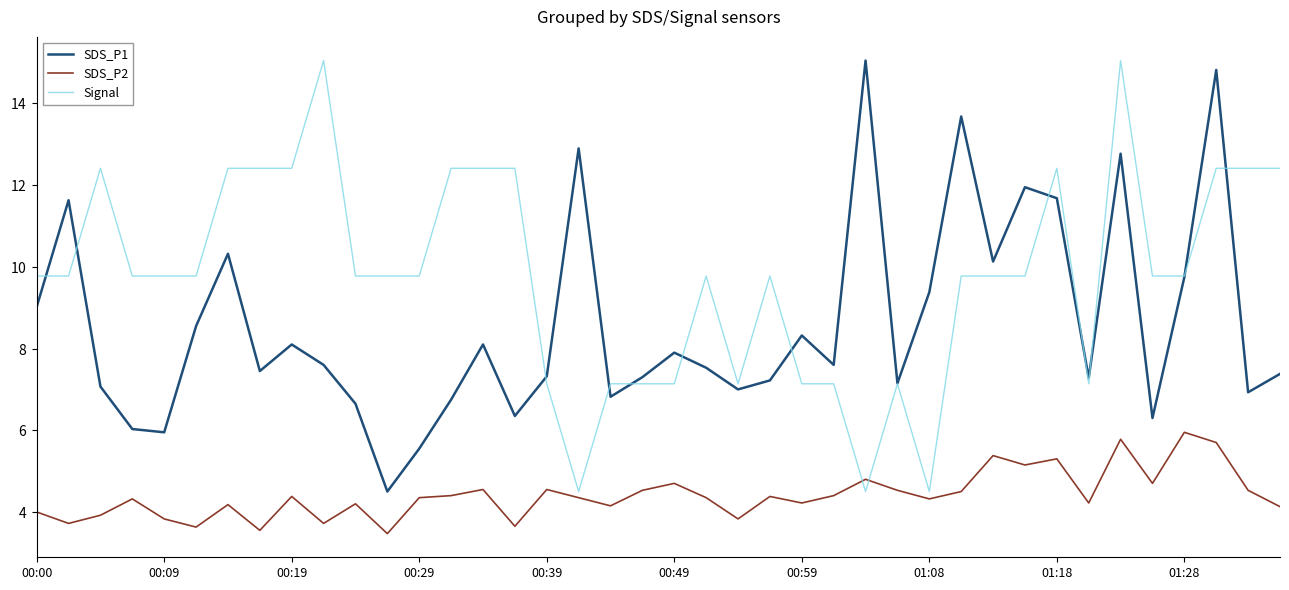

What are all the series names shown in the legend?

SDS_P1, SDS_P2, Signal